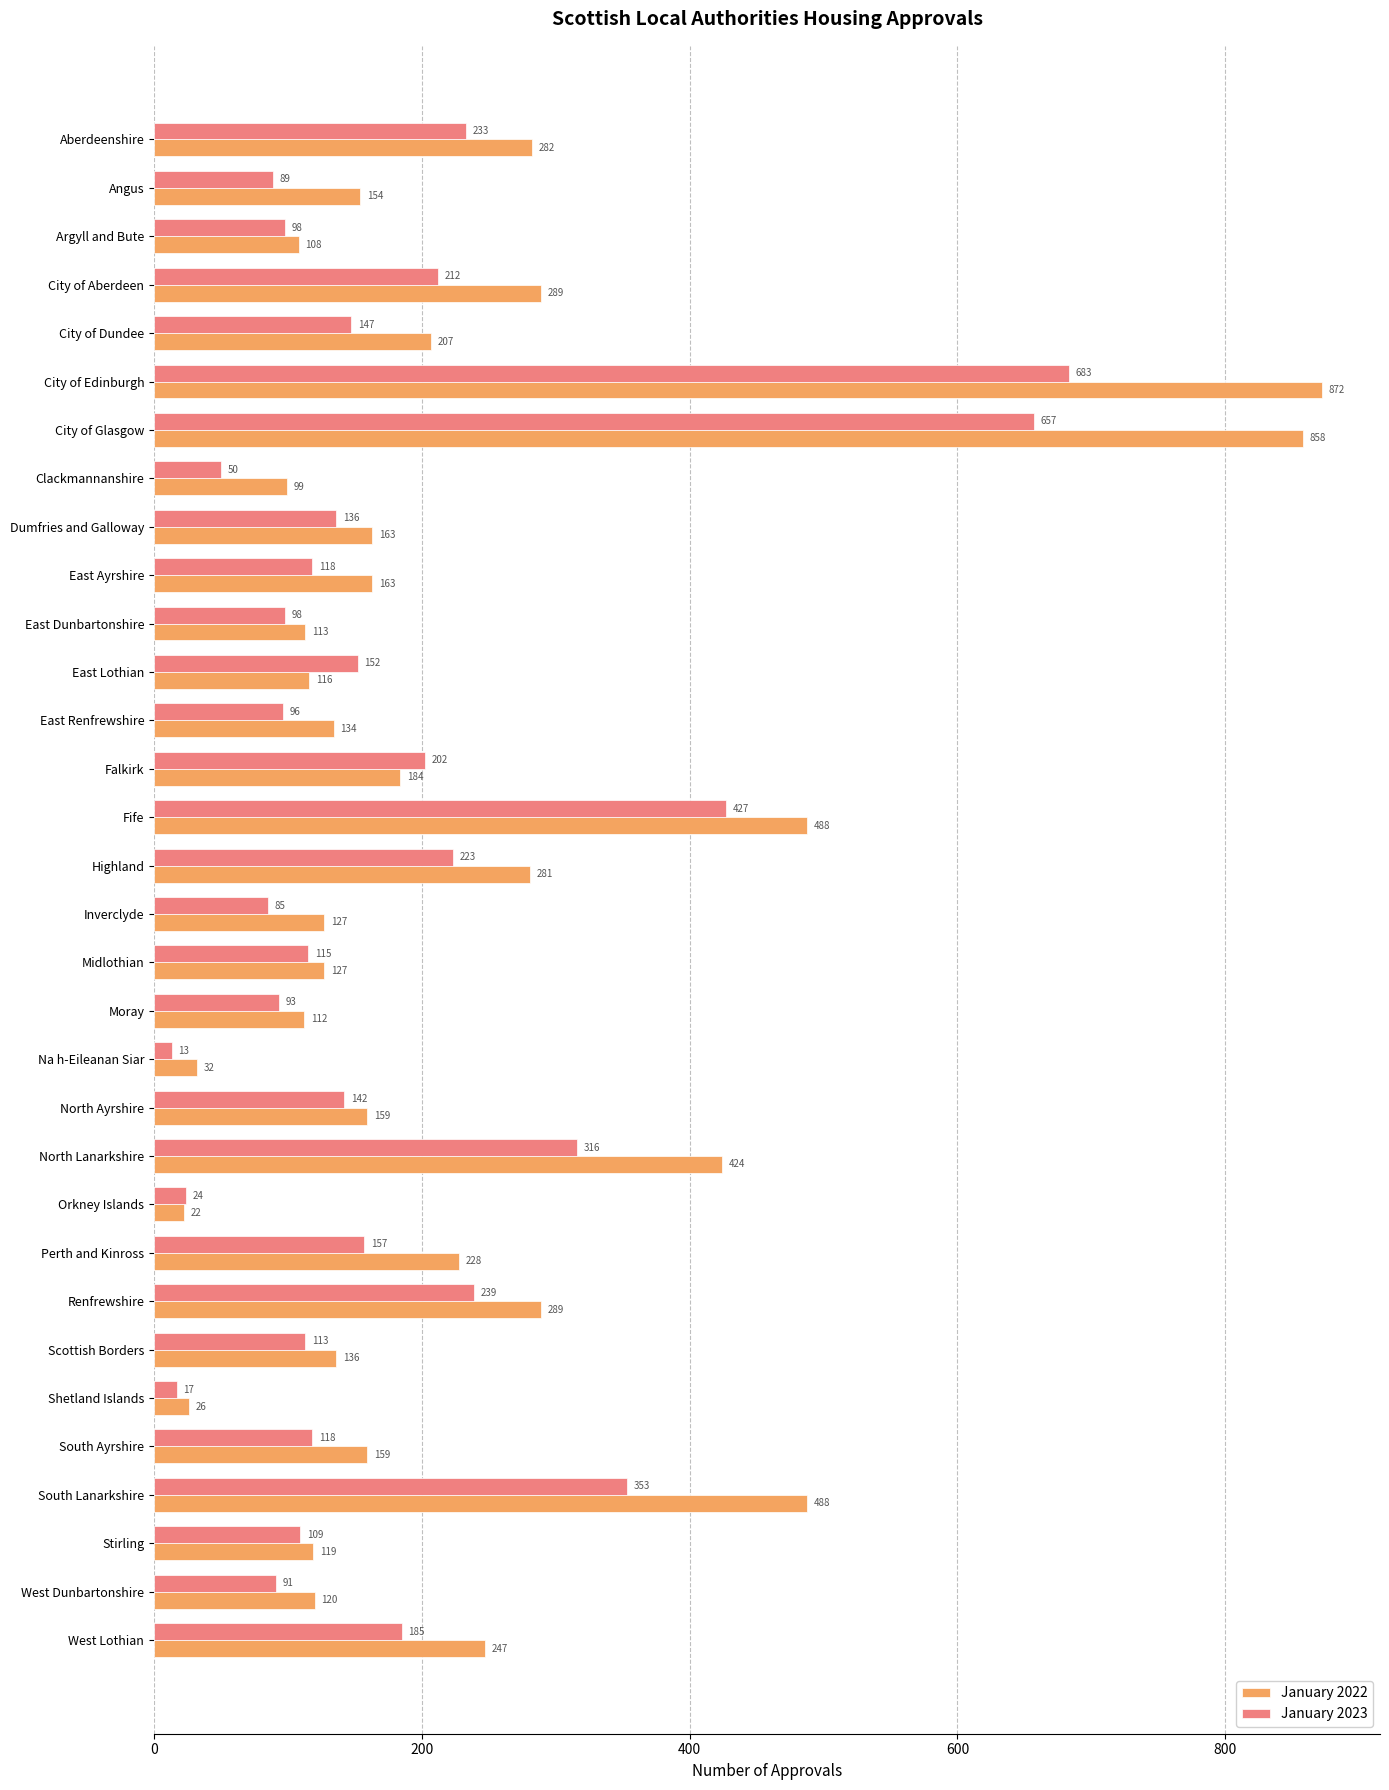

True or false: January 2022 has a value of 159 at South Ayrshire.

True